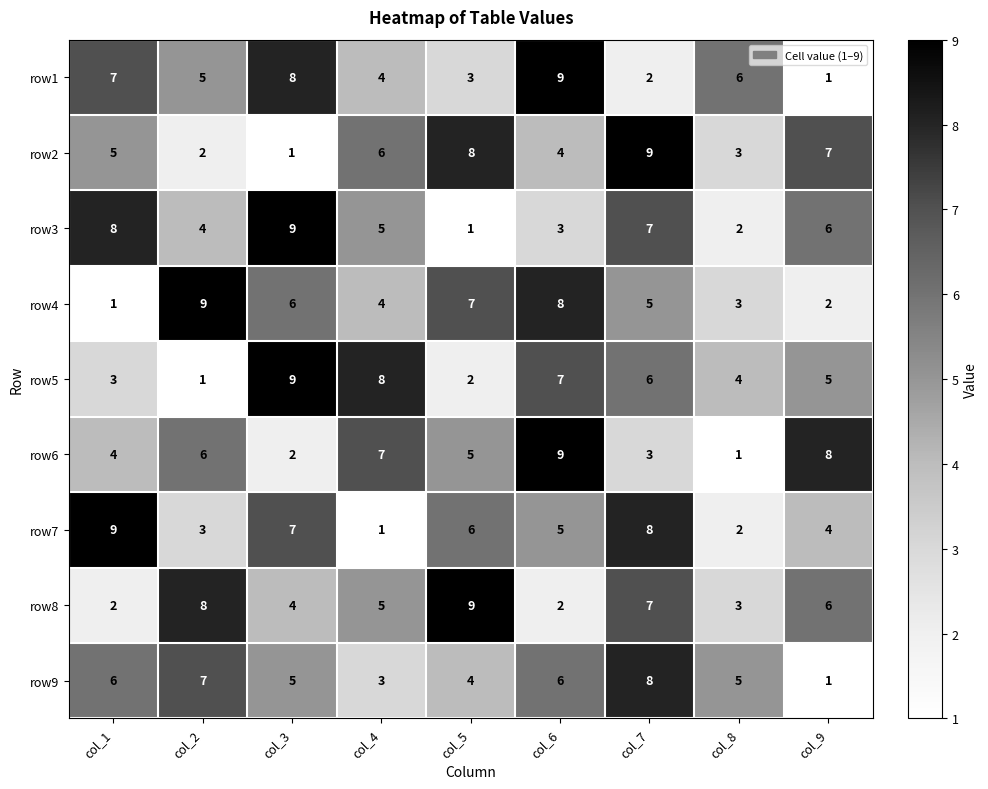

At how many categories does at least one series exceed 4?

9